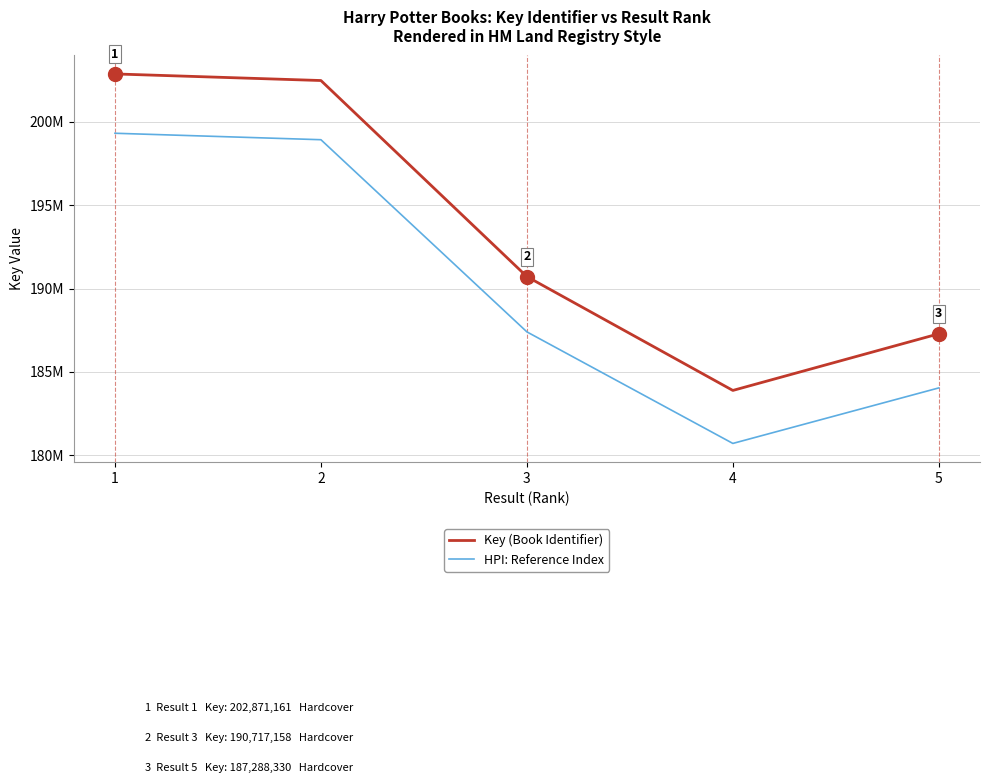

At how many categories does at least one series exceed 181003891?

5